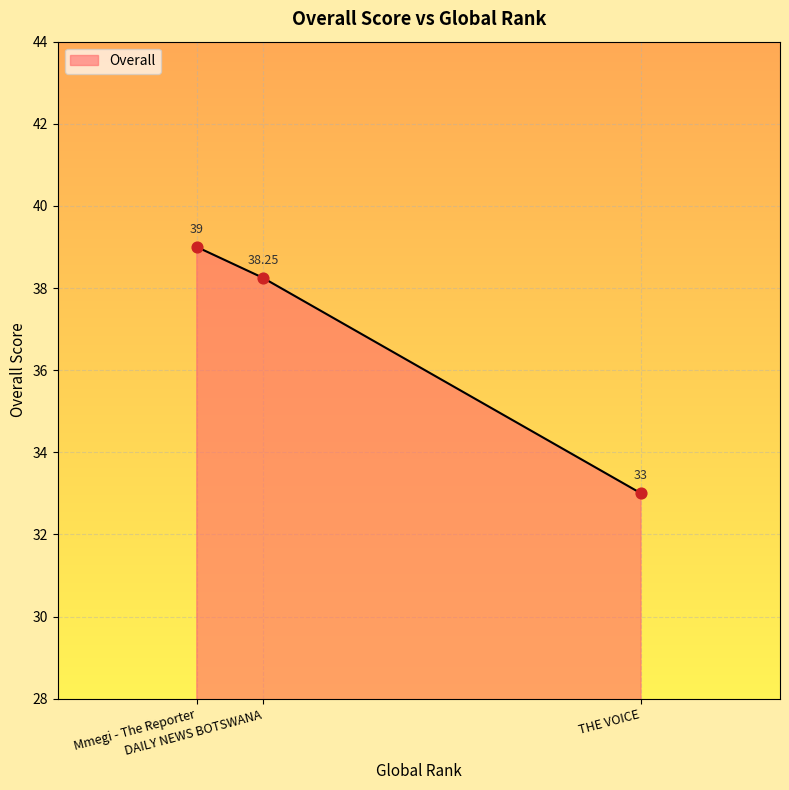

Between Mmegi - The Reporter and DAILY NEWS BOTSWANA, which is larger?

Mmegi - The Reporter